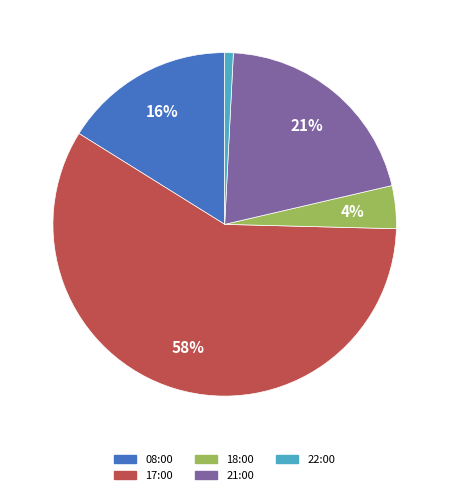

Approximately how many times larger is the value at 21:00 compared to 17:00?

0.4